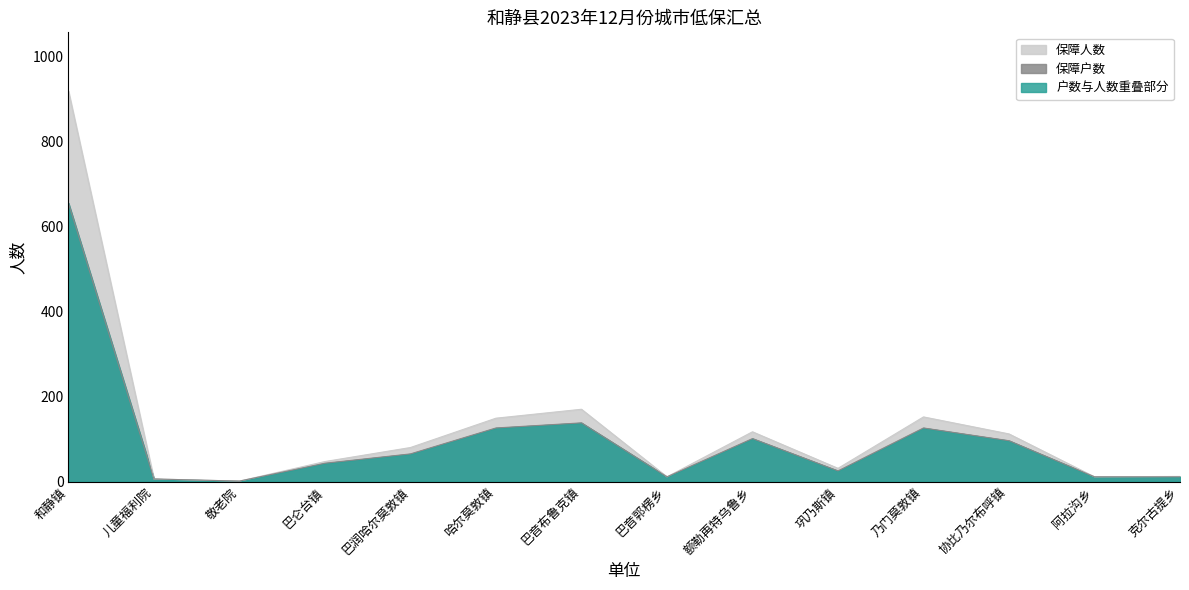

At how many categories does at least one series exceed 294?

1